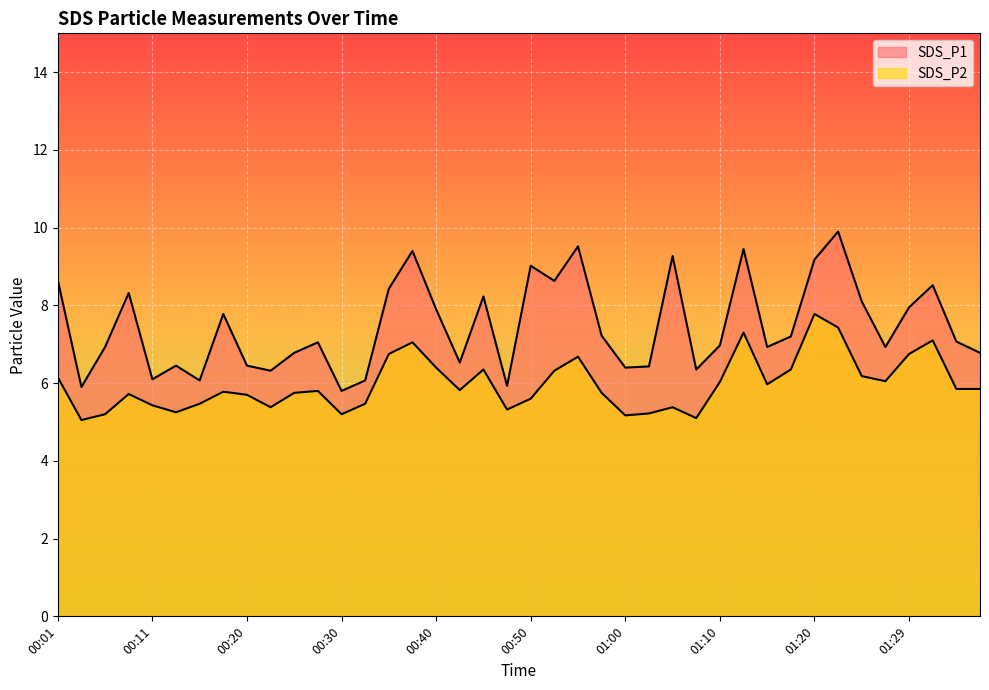

True or false: SDS_P1 has more than 2 points higher than both neighbors.

True